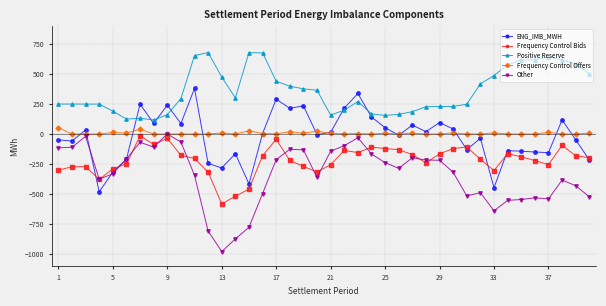

Which series has the largest total across all categories?

Positive Reserve